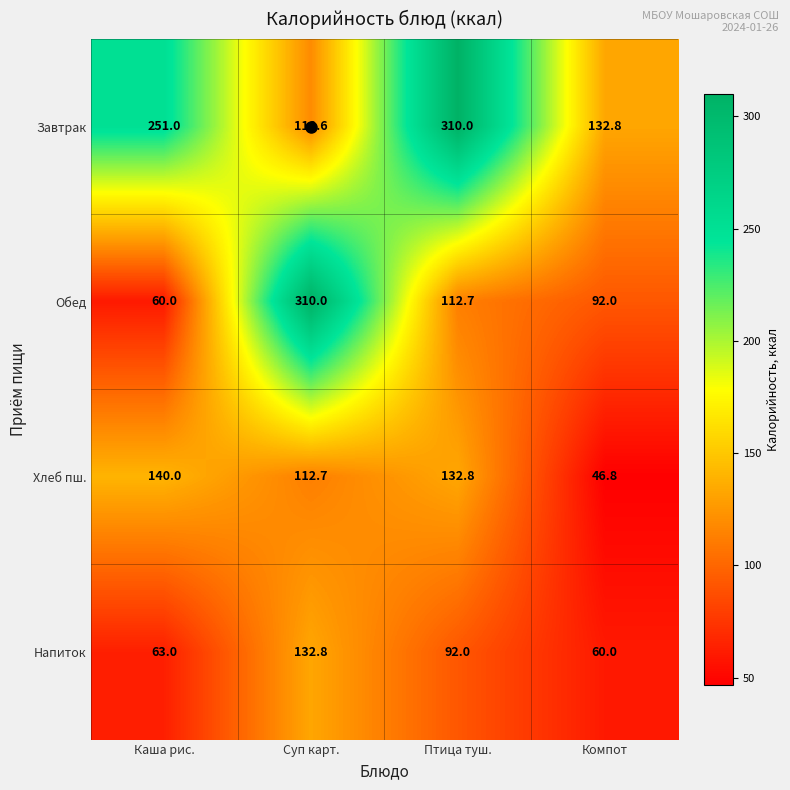

At which category is the sum across all series the highest?

Суп карт.